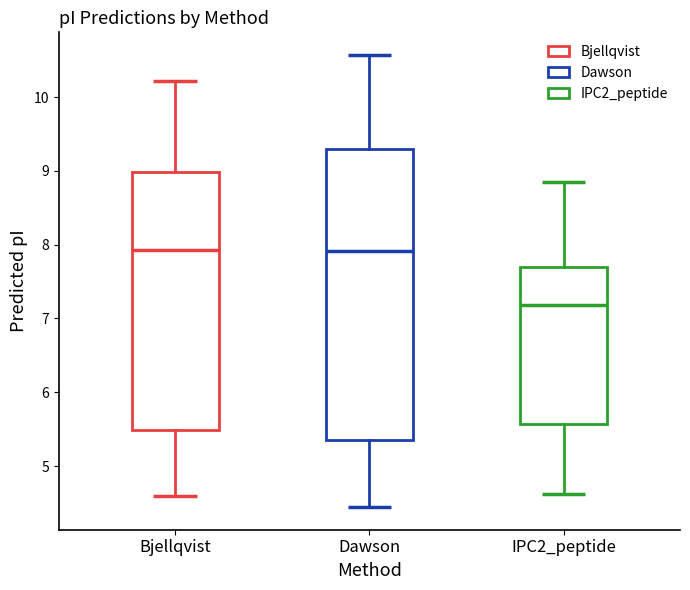

Which box is the tallest, from its lower edge to its upper edge?

Dawson